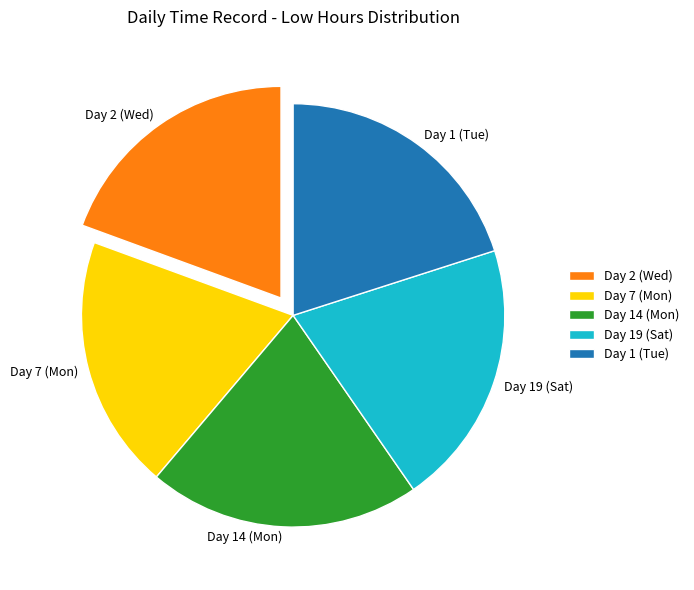

How many slices are in this pie chart?

5